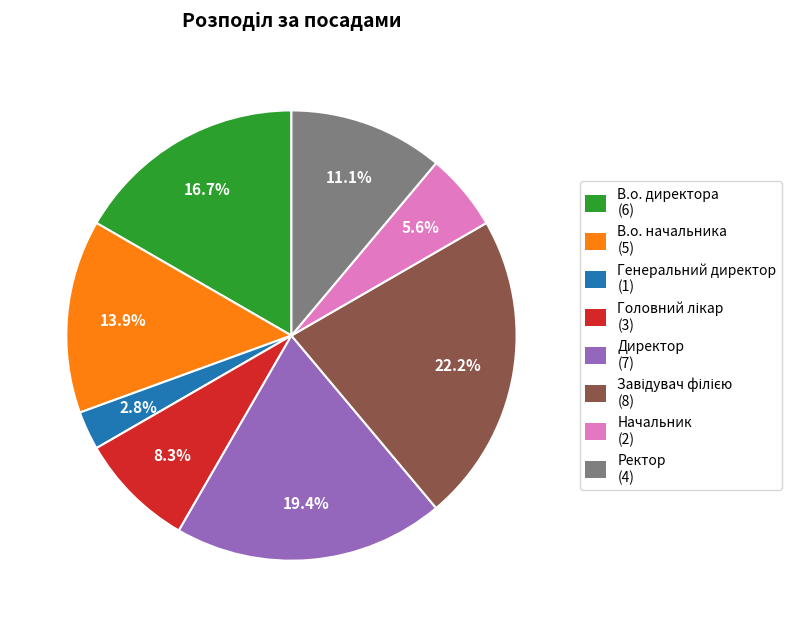

True or false: Директор accounts for 19% of the total.

True